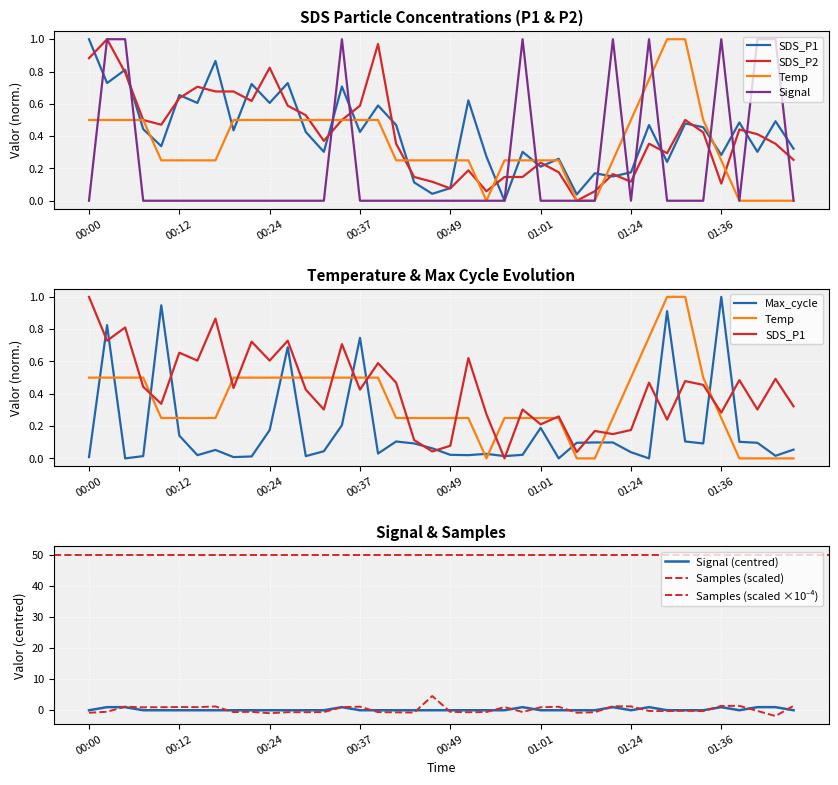

What is the label of the 29th point from the right?

00:27